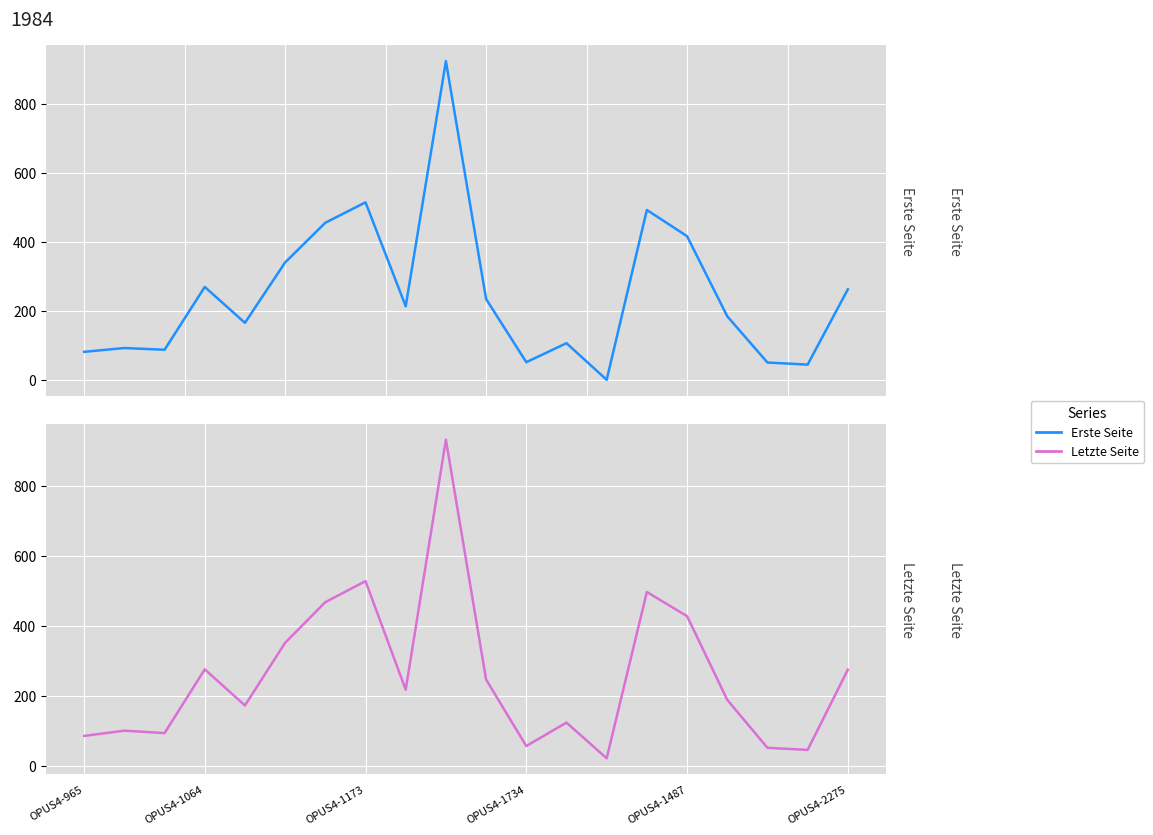

Is this an area chart (filled region under the line)?

No